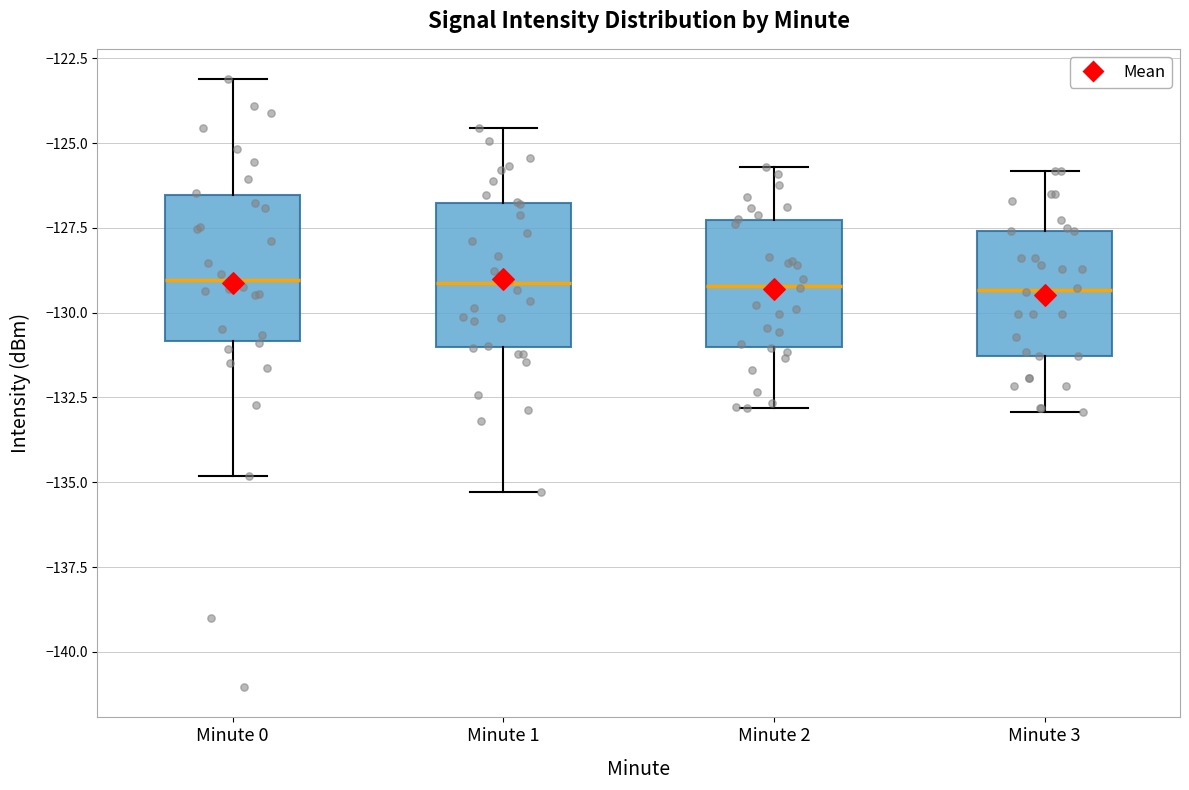

Reading left to right, read every box against the y-axis: the position of its median line, the range the box covers, and the ends of its whiskers. The values are not printed on the chart, so give them approximately, as read against the axis.

Minute 0: median -129.0, box -131.0 to -126.5, whiskers -135.0 to -123.0
Minute 1: median -129.0, box -131.0 to -127.0, whiskers -135.5 to -124.5
Minute 2: median -129.0, box -131.0 to -127.5, whiskers -133.0 to -125.5
Minute 3: median -129.5, box -131.5 to -127.5, whiskers -133.0 to -126.0